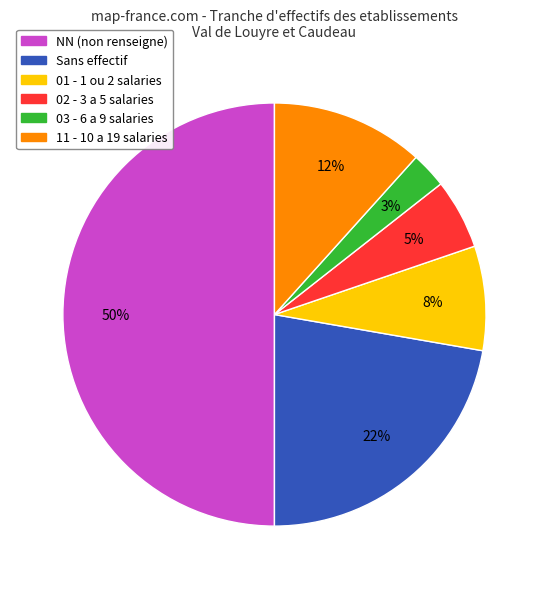

To the nearest percent, what portion does 03 - 6 a 9 salaries represent?

3%